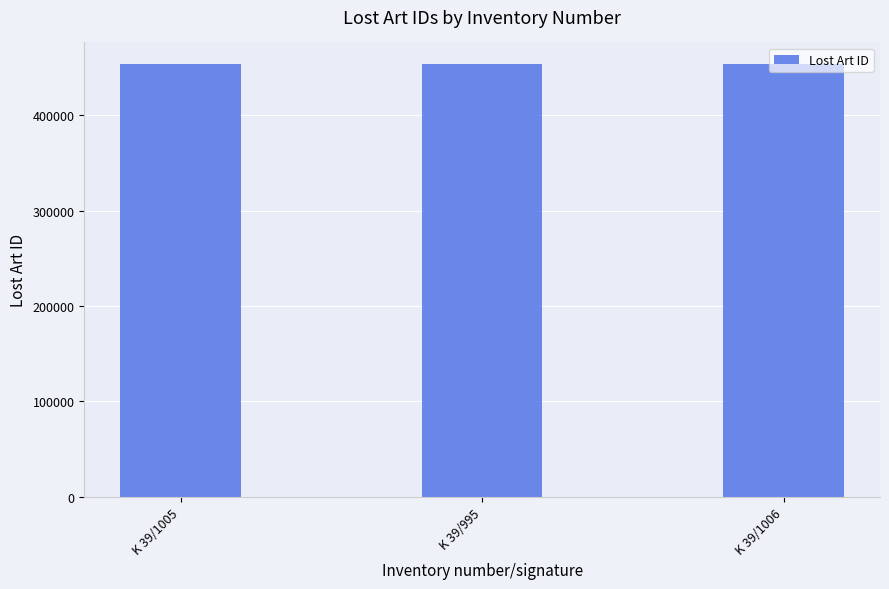

What is the minimum value shown in the chart?

453598